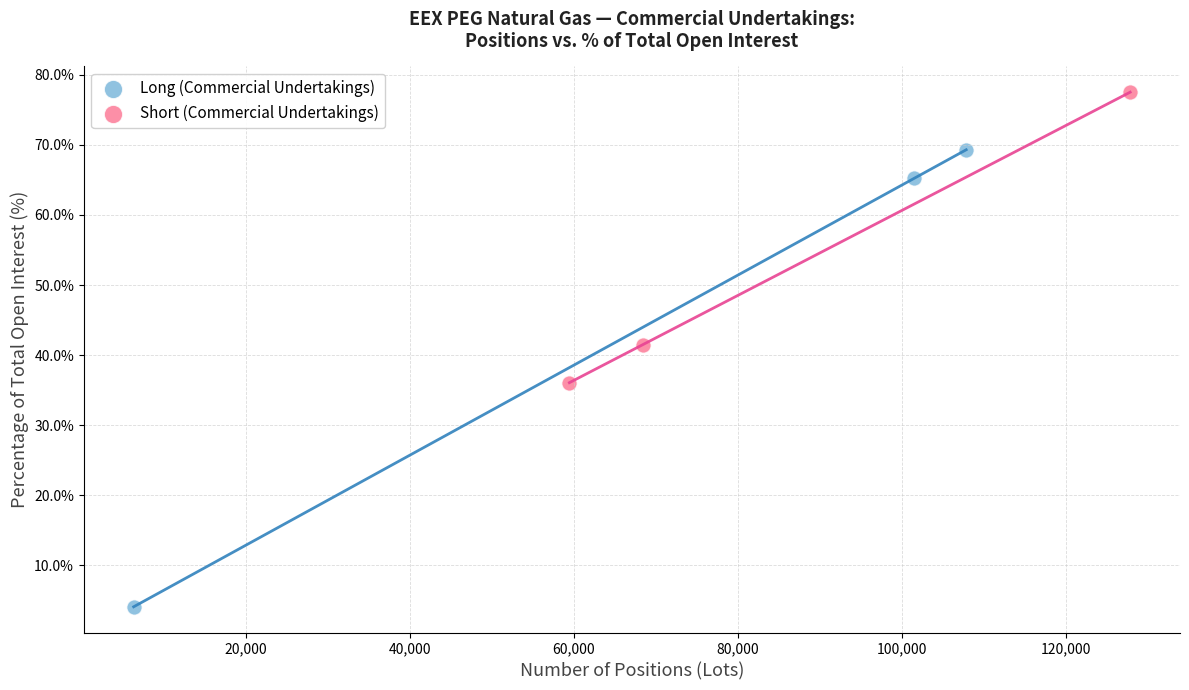

Which series reaches the maximum Y coordinate?

Short (Commercial Undertakings)